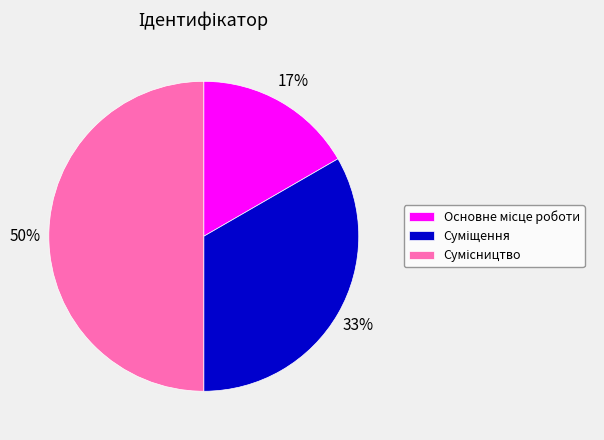

To the nearest percent, what is the average slice percentage?

33%